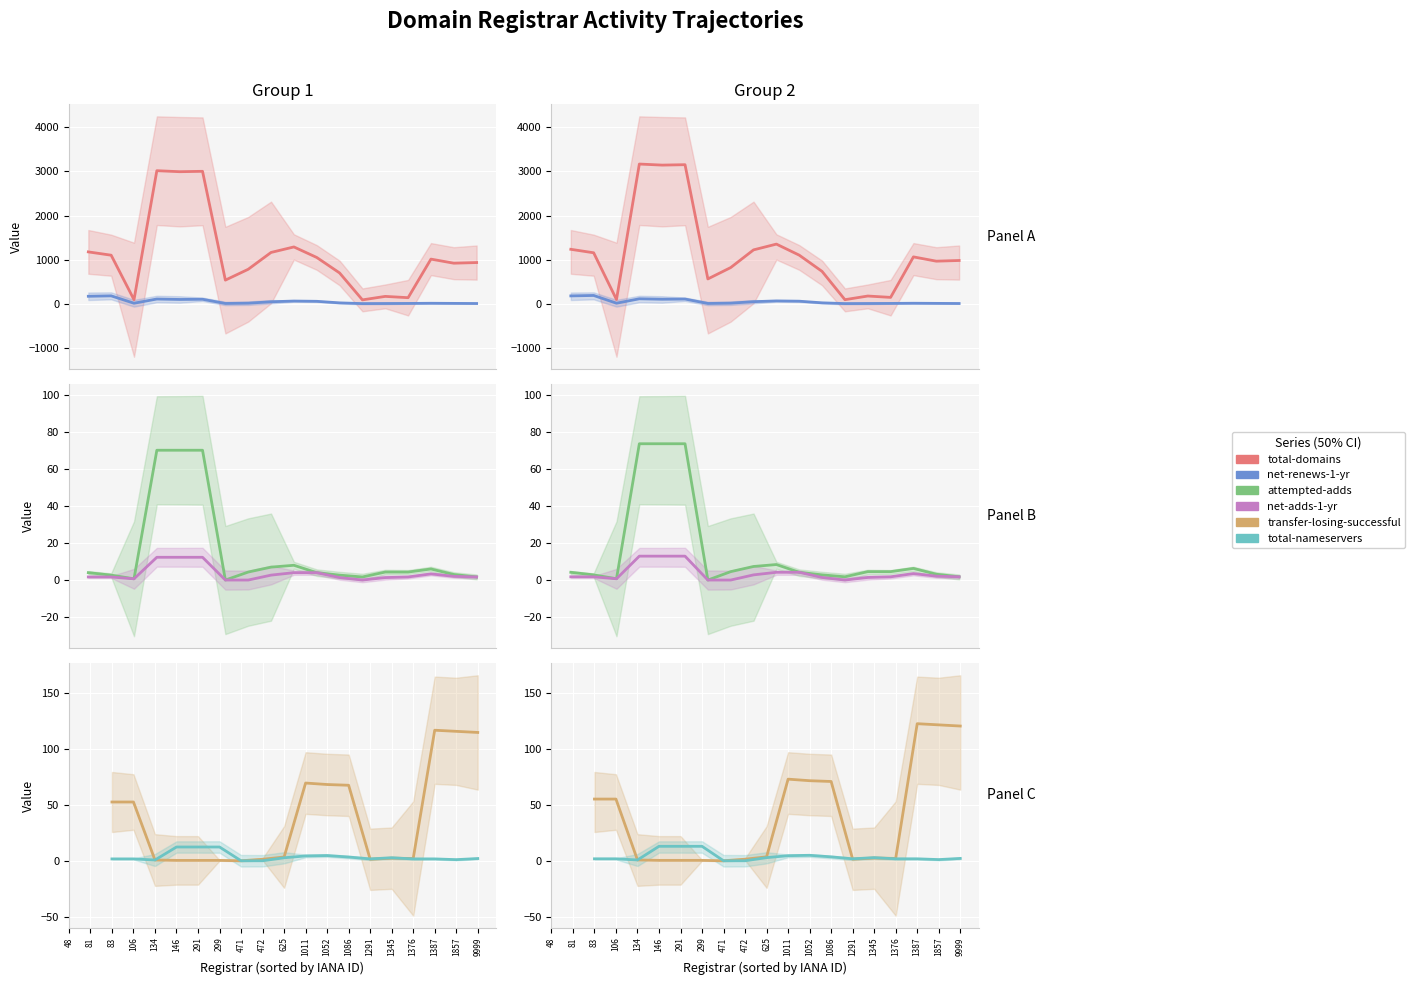

How many lines are shown in the chart?

6